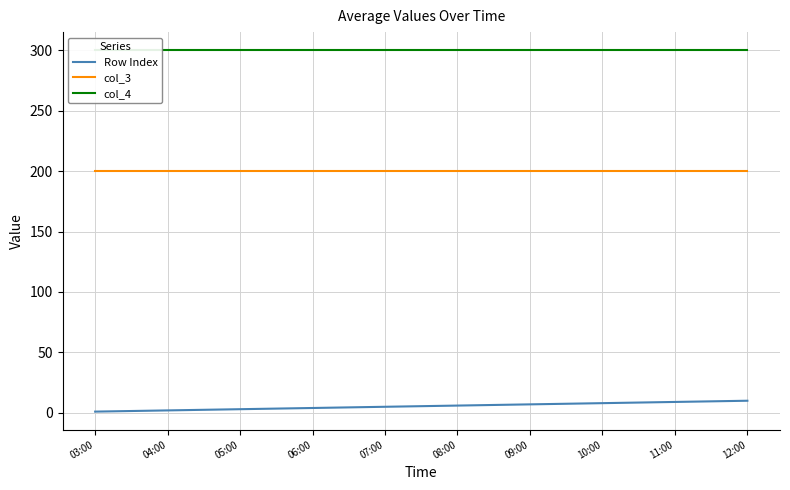

What is the label of the 10th point from the left?

12:00